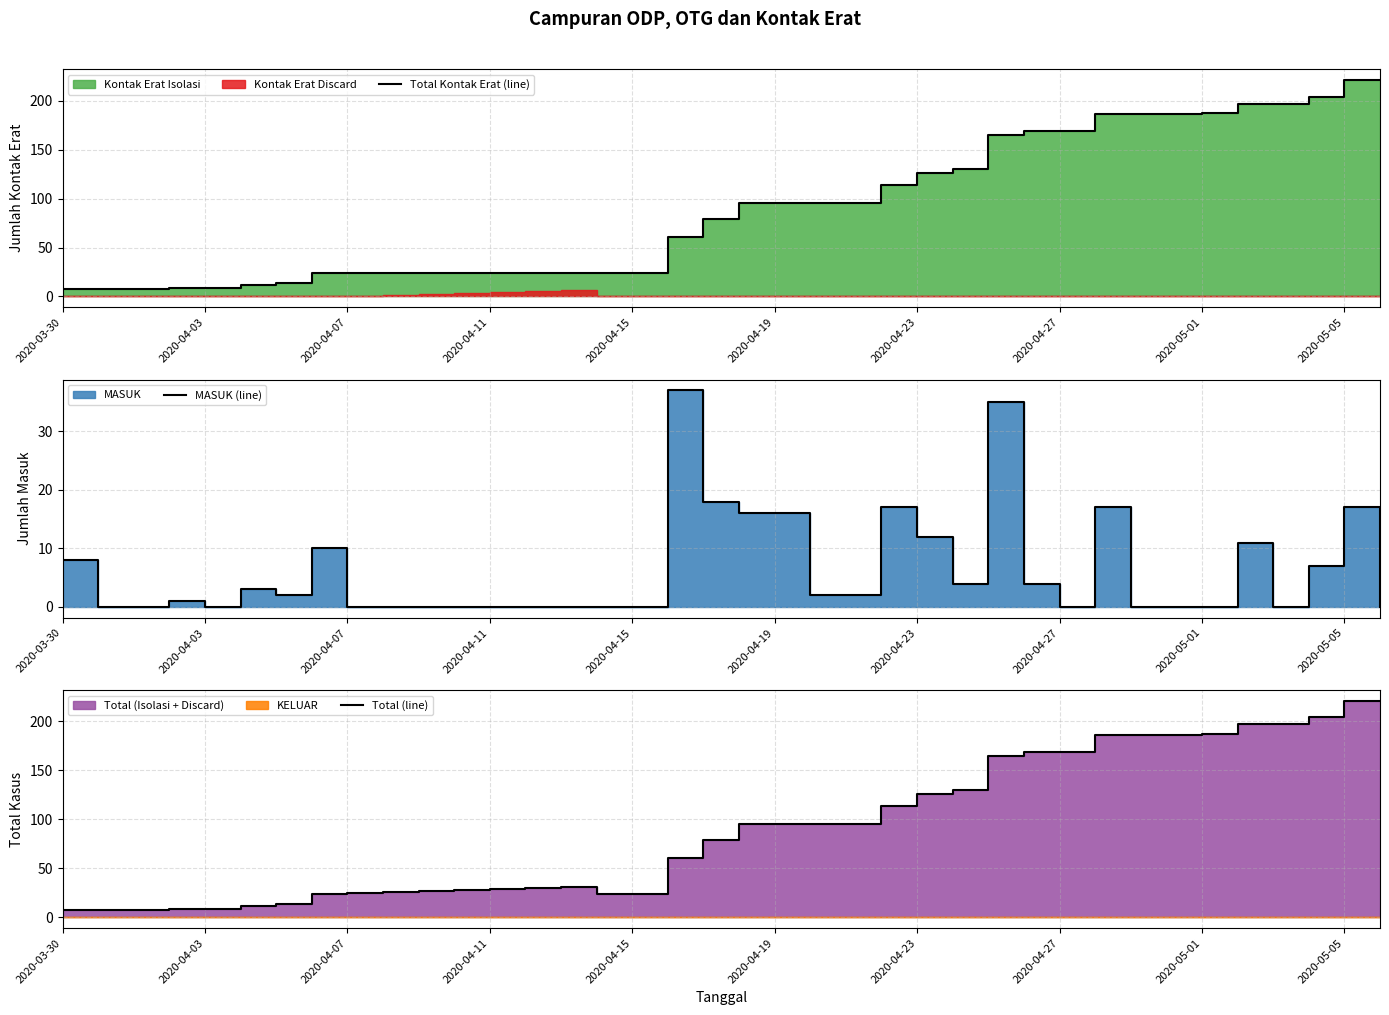

How many data points does each series have?

38